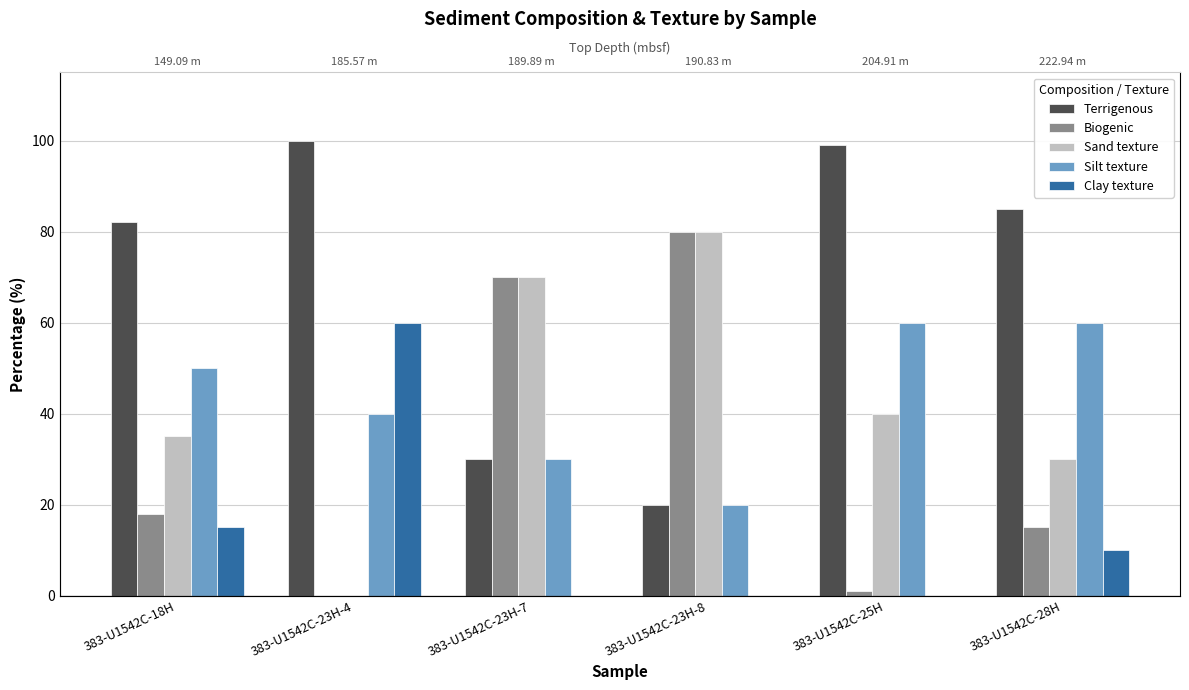

The value of Terrigenous at 383-U1542C-18H is 82. True or false?

True